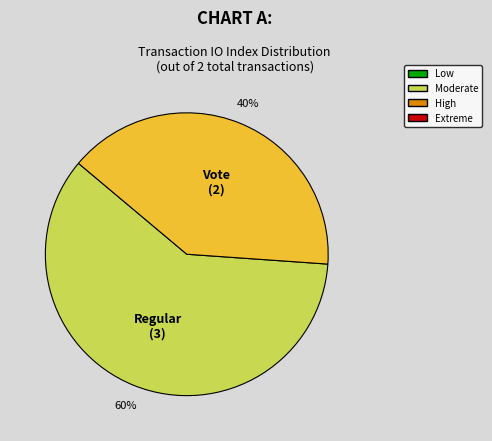

To the nearest percent, what percentage of the pie is Vote?

40%